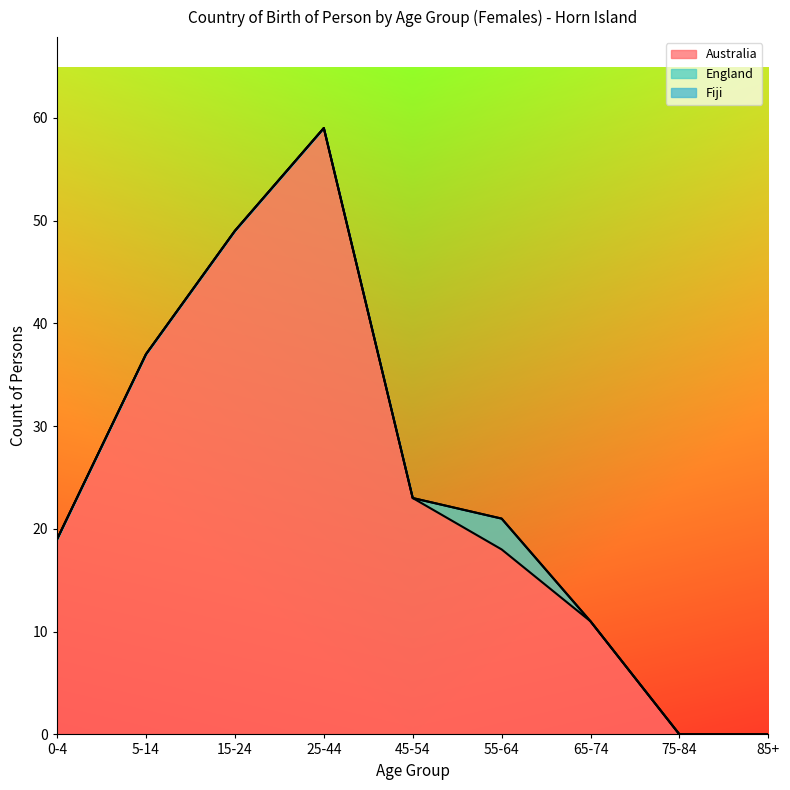

What is the label of the 6th point from the right?

25-44